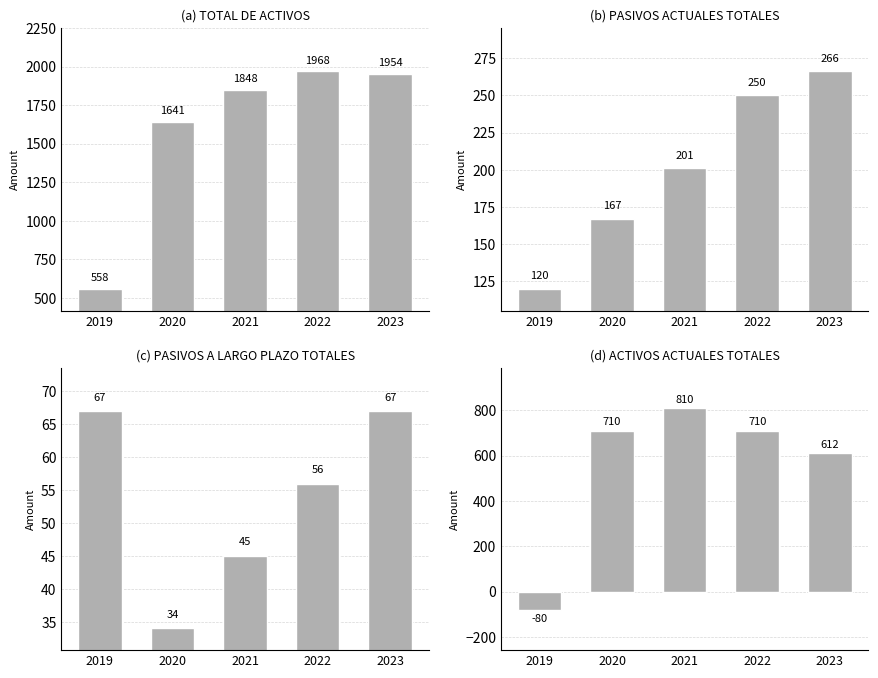

The value of ACTIVOS ACTUALES TOTALES at 2021 is 1318. True or false?

False